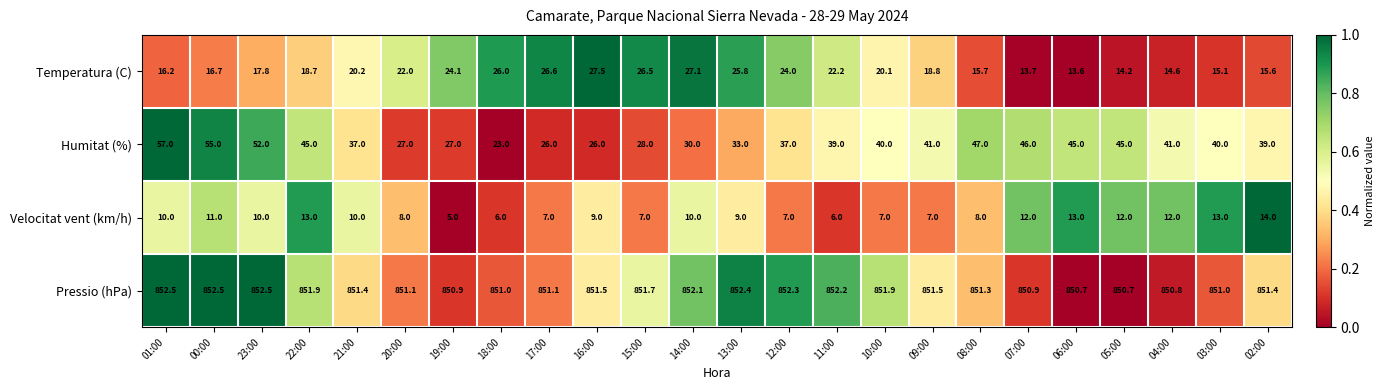

List the series in order of their peak value, lowest first.

Velocitat vent (km/h), Temperatura (C), Humitat (%), Pressio (hPa)